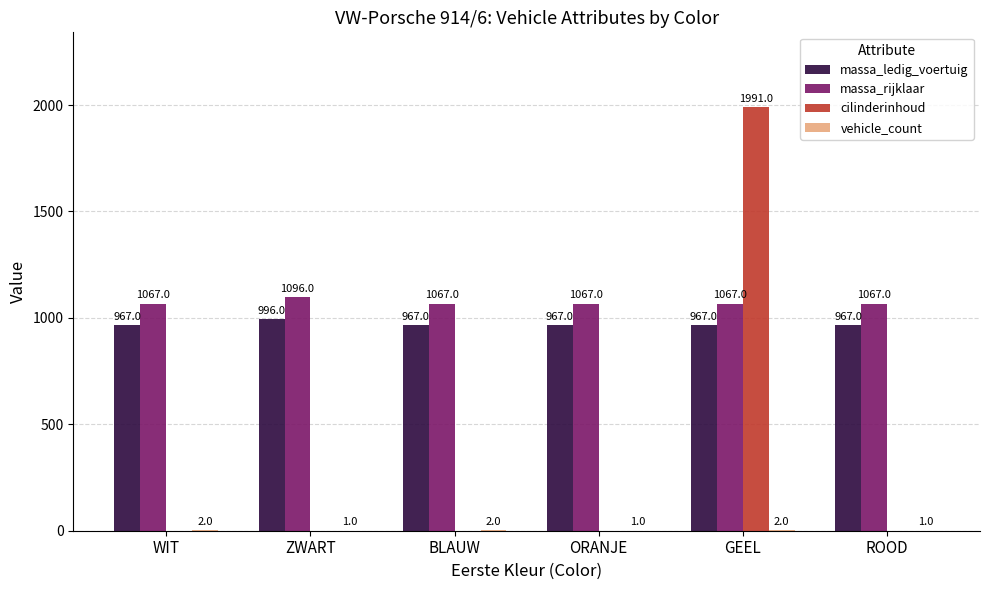

What is the sum of all cilinderinhoud values?

1991